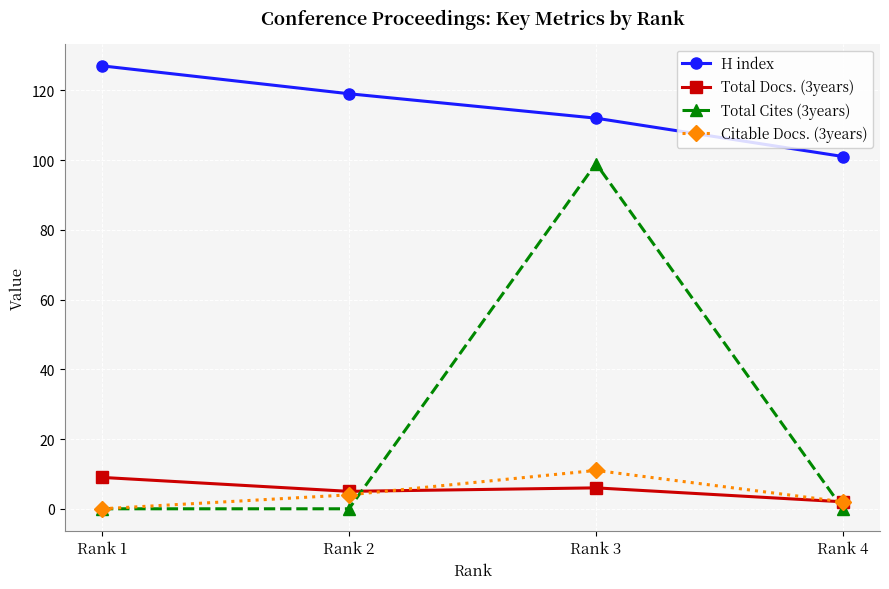

How many categories are shown in the chart?

4